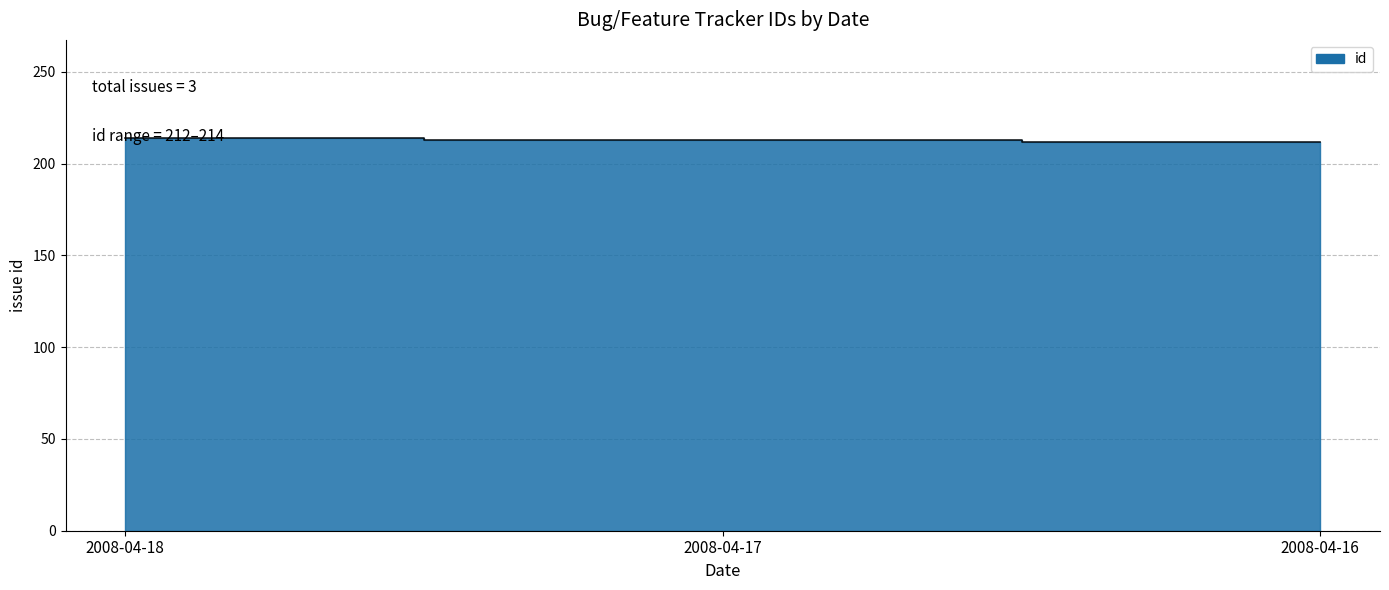

Reading left to right, extract all data points from this chart.

214	213	212